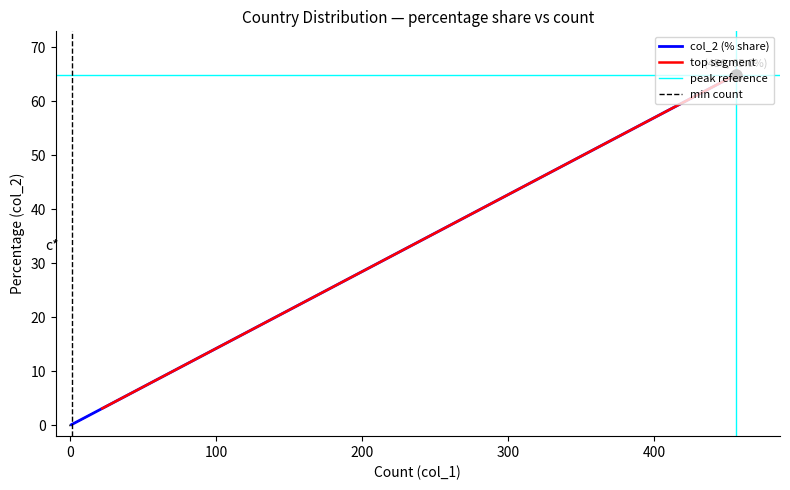

What is the difference between the second highest and minimum values?

15.0